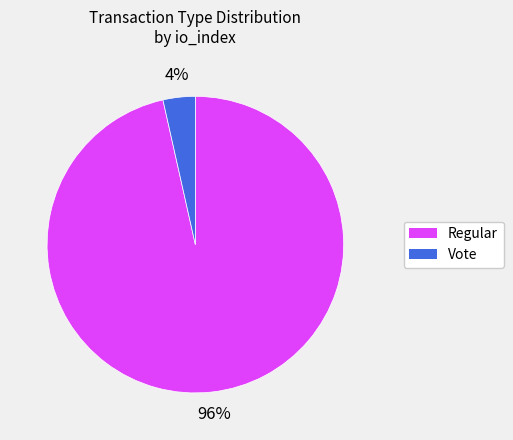

Is there a majority slice in this chart?

Yes